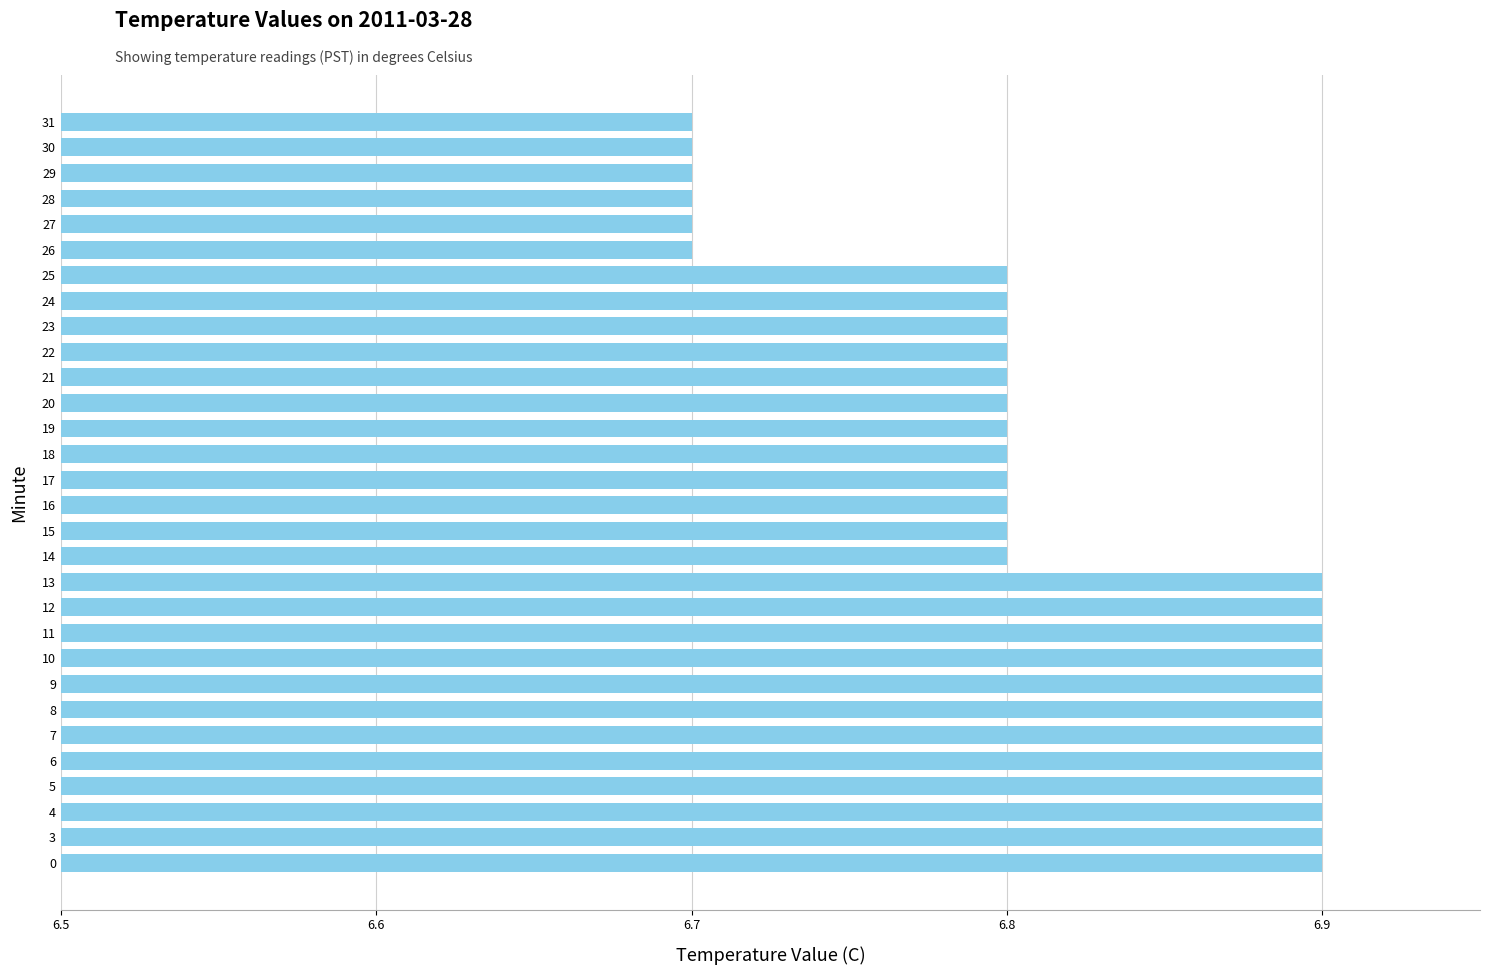

Reading bottom to top, list all the values displayed in this chart.

6.9	6.9	6.9	6.9	6.9	6.9	6.9	6.9	6.9	6.9	6.9	6.9	6.8	6.8	6.8	6.8	6.8	6.8	6.8	6.8	6.8	6.8	6.8	6.8	6.7	6.7	6.7	6.7	6.7	6.7